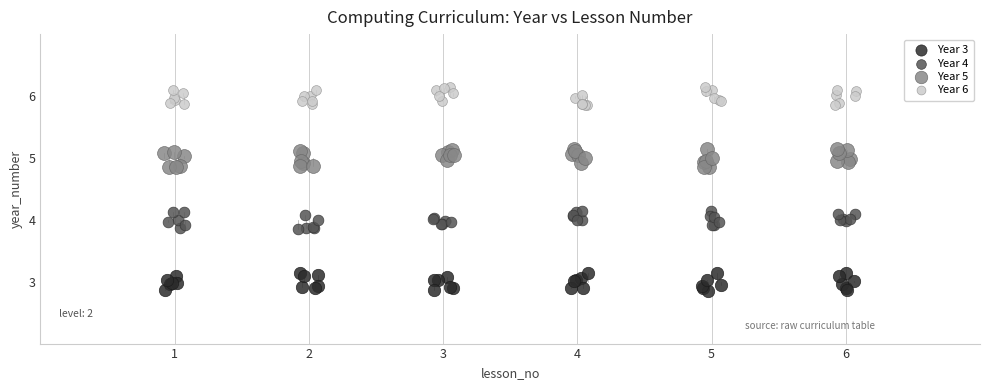

Which series reaches the maximum Y coordinate?

Year 6